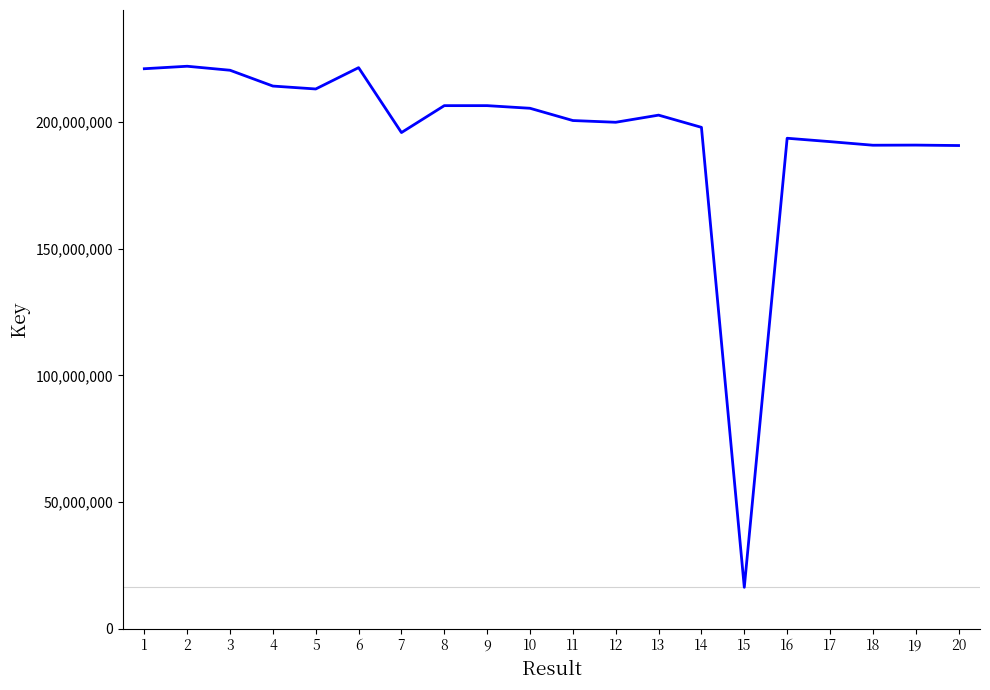

What is the greatest value displayed?

222046634